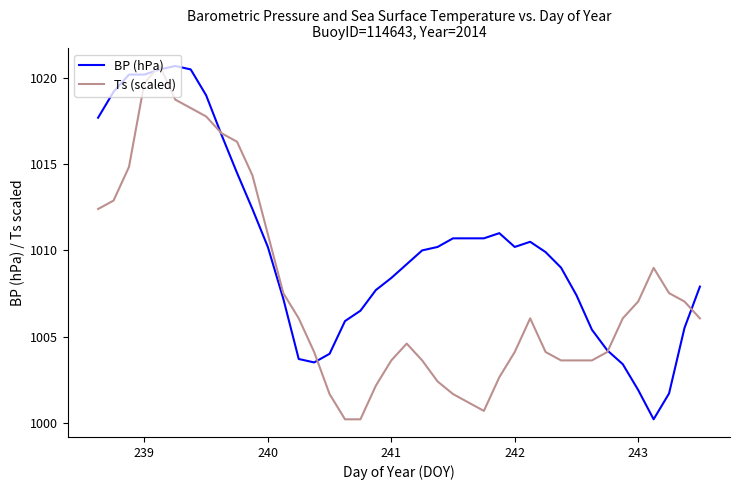

Which series has the largest total across all categories?

BP (hPa)